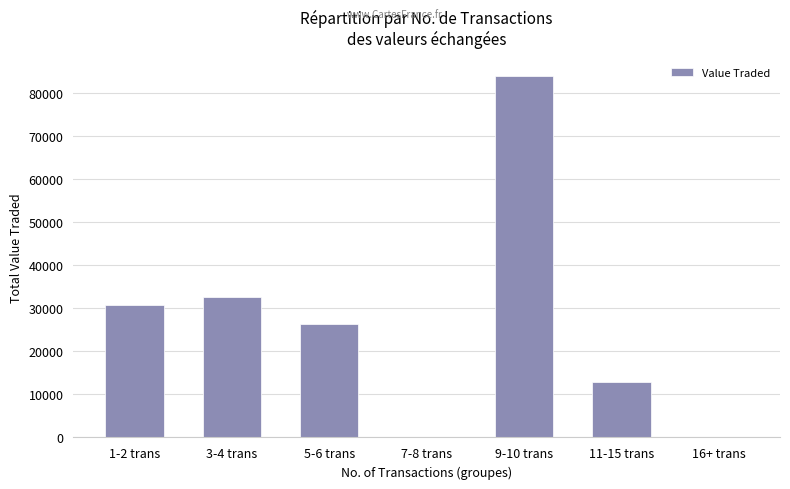

Reading right to left, transcribe all the data shown in this chart.

0	12905	83893	0	26247	32605	30685